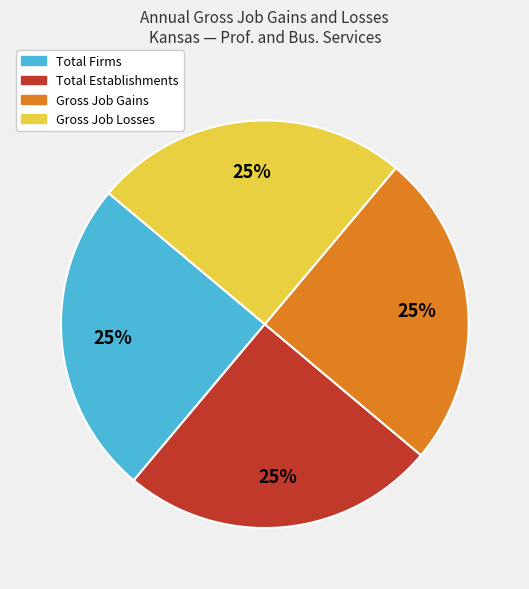

To the nearest percent, what portion does Total Firms represent?

25%